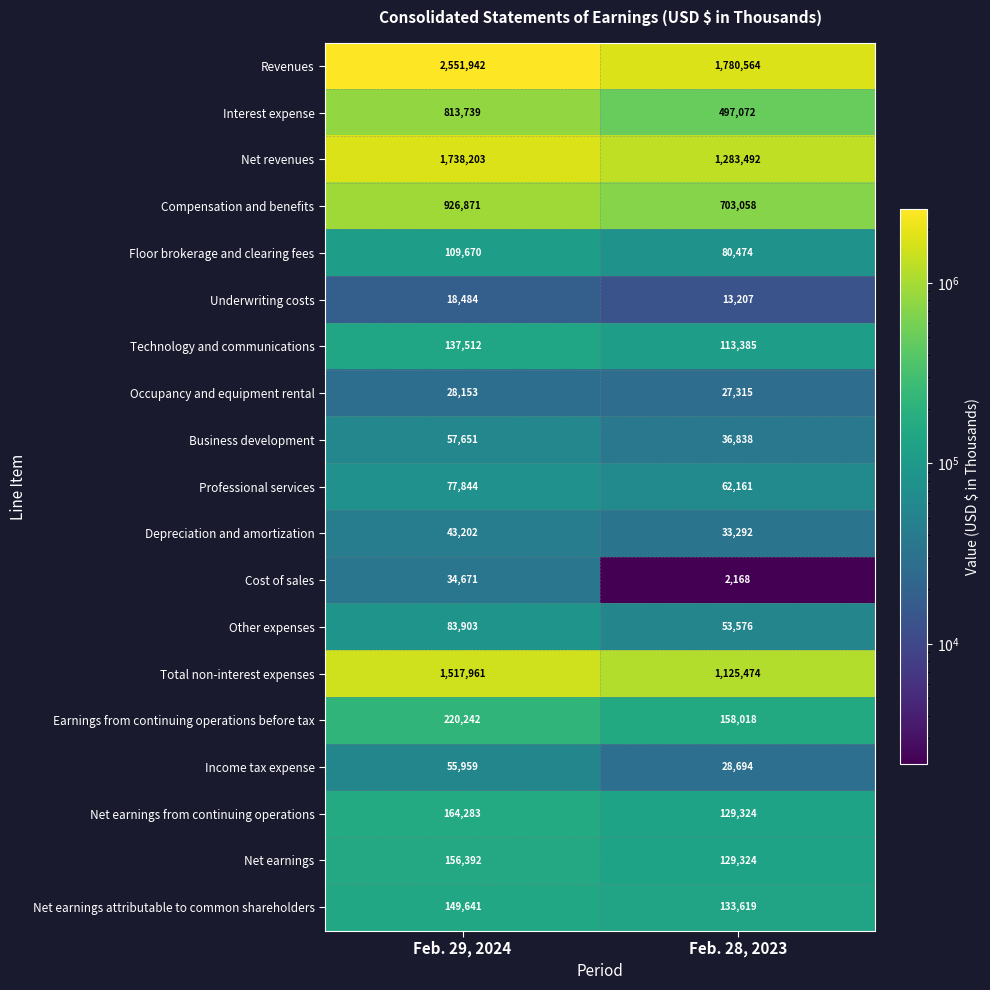

True or false: Occupancy and equipment rental has a value of 28153 at Feb. 29, 2024.

True